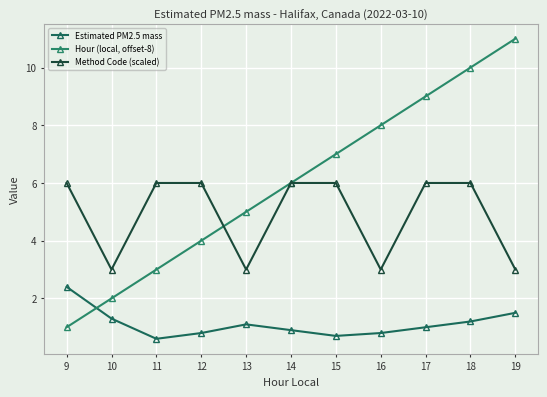

At 12, list the series in order from smallest to largest.

Estimated PM2.5 mass, Hour (local, offset-8), Method Code (scaled)